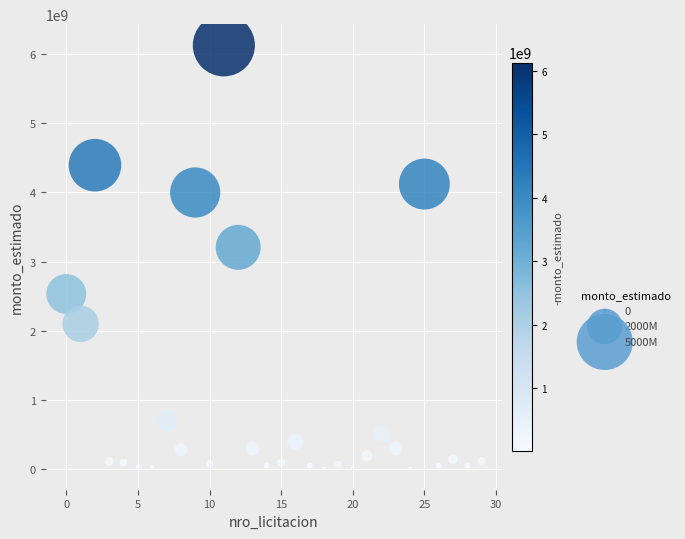

What is the range of Y values (max minus min)?

6119282575